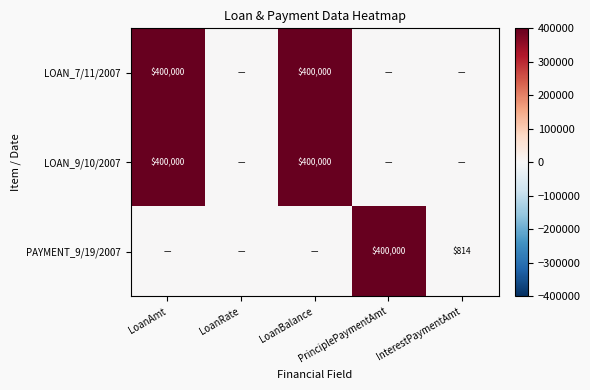

At which category does the chart reach its peak across all series?

LoanAmt